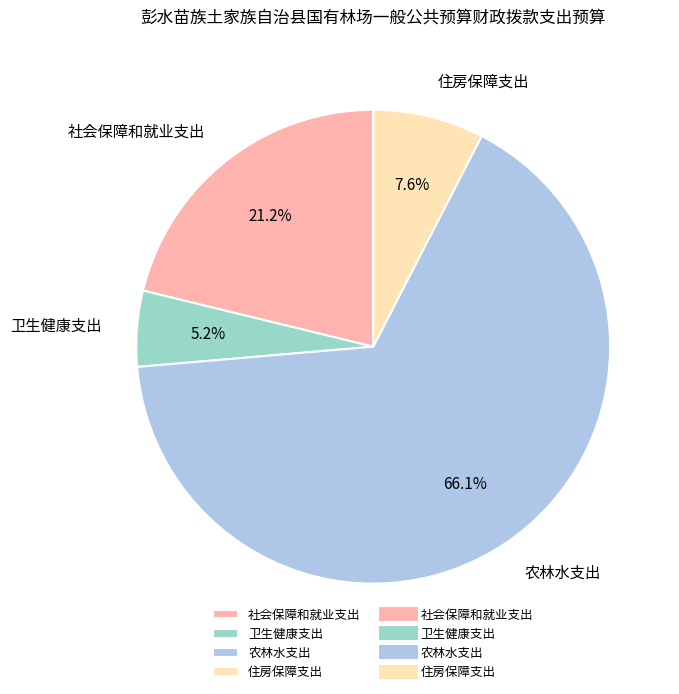

Rank the categories by value from highest to lowest.

农林水支出, 社会保障和就业支出, 住房保障支出, 卫生健康支出